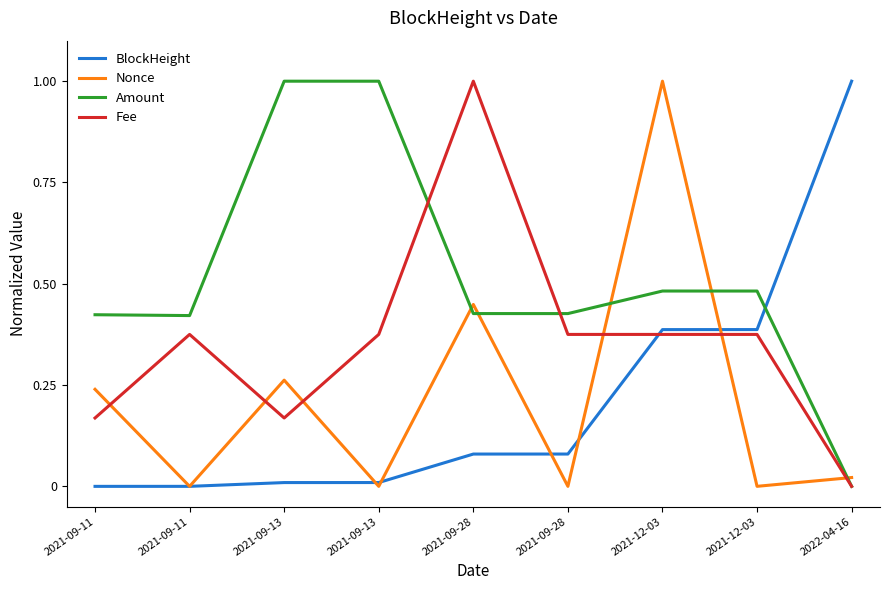

Does the chart have visible grid lines?

No